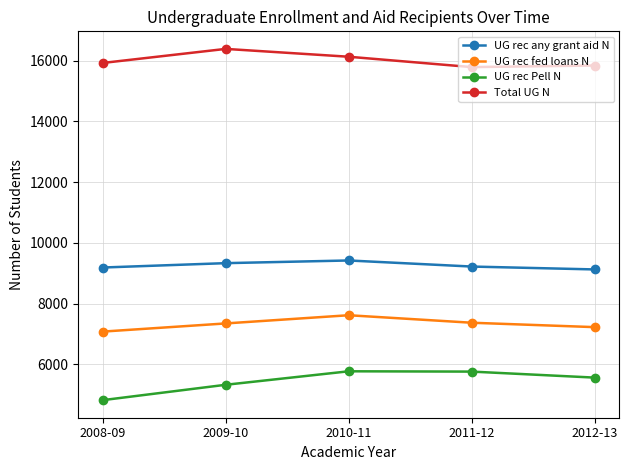

True or false: UG rec any grant aid N and Total UG N intersect in this chart.

False